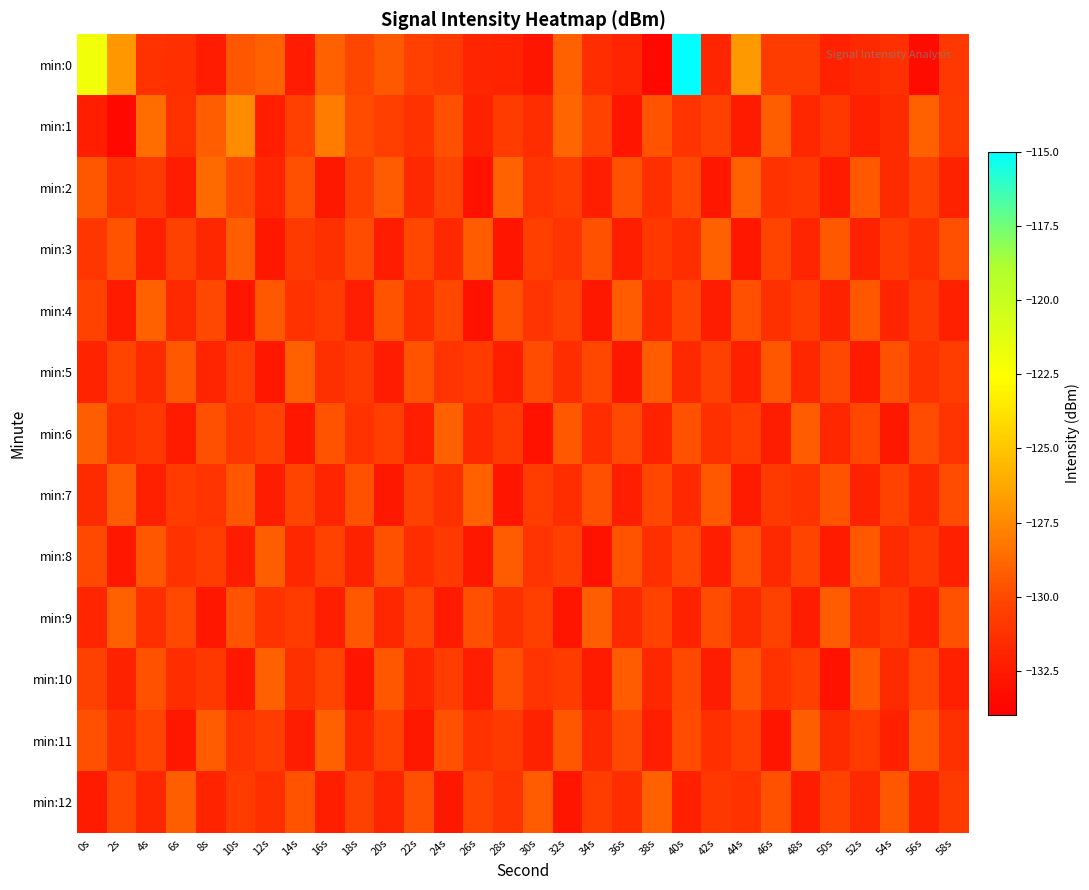

At which category does the chart reach its peak across all series?

40s